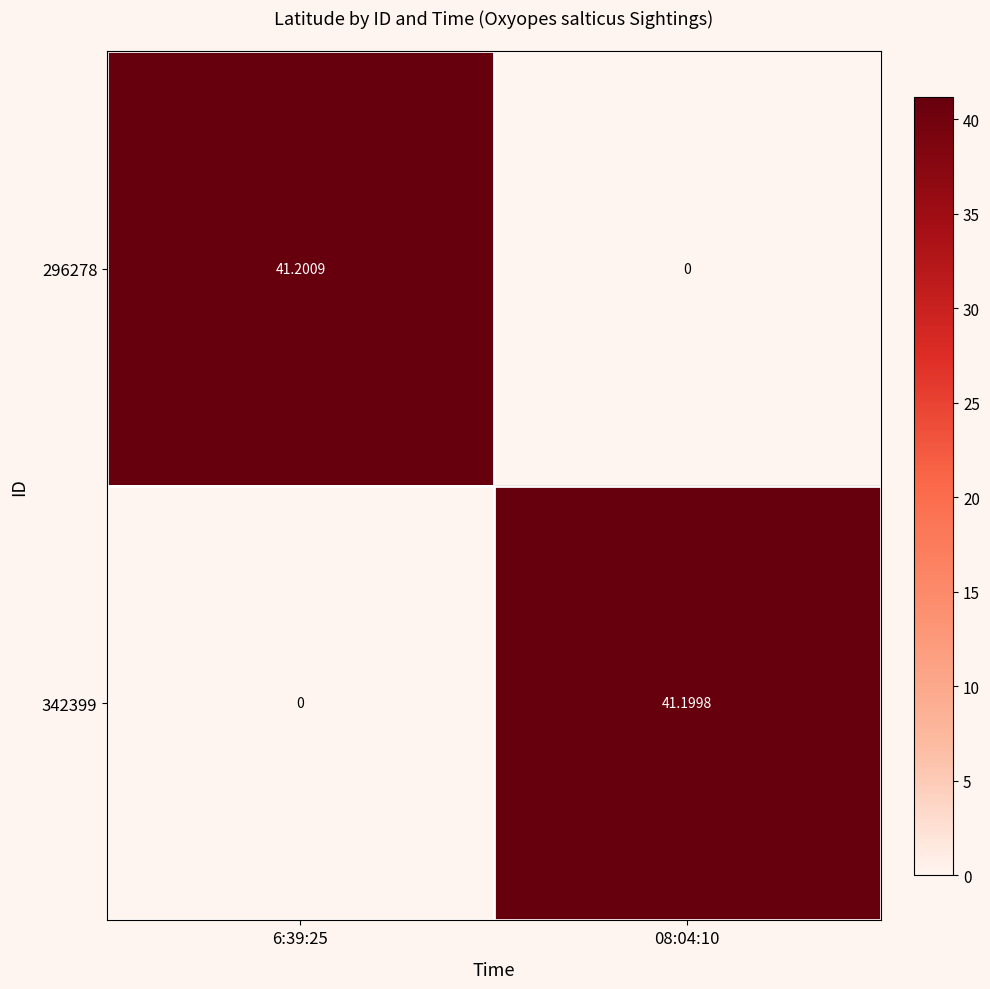

What is the maximum value shown in the chart?

41.2